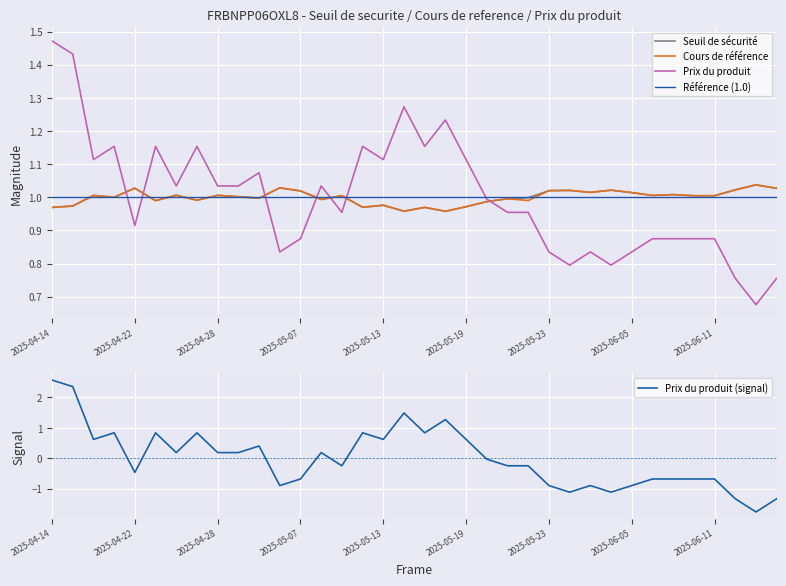

True or false: Cours de reference has a value of 1.0 at 2025-06-06.

True